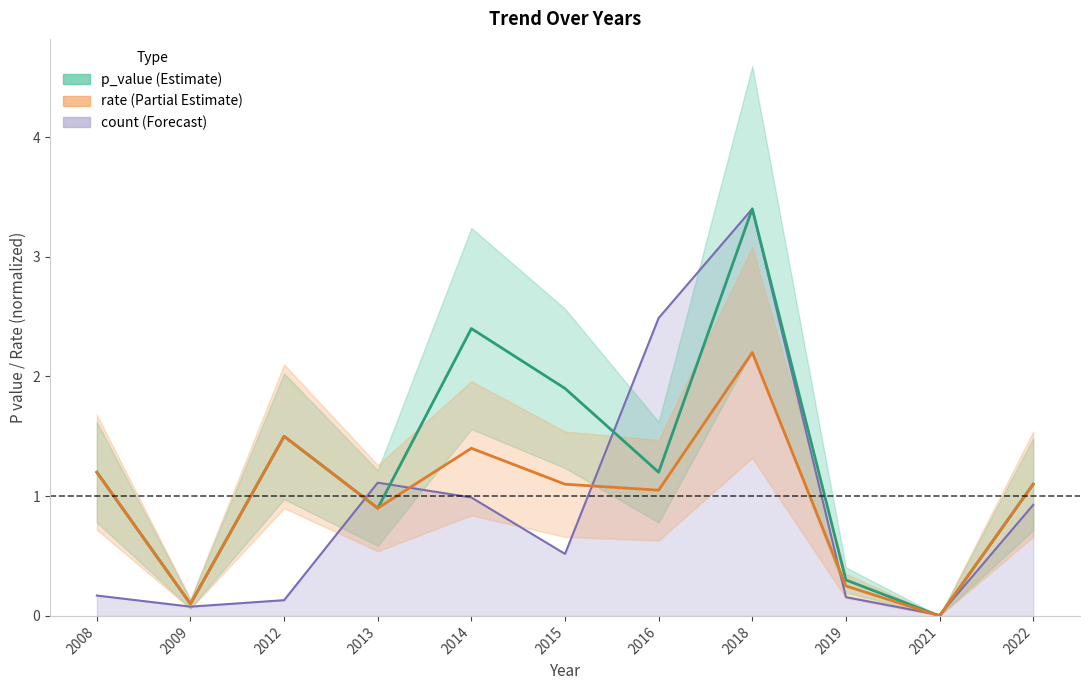

What is the greatest value displayed?

3.4